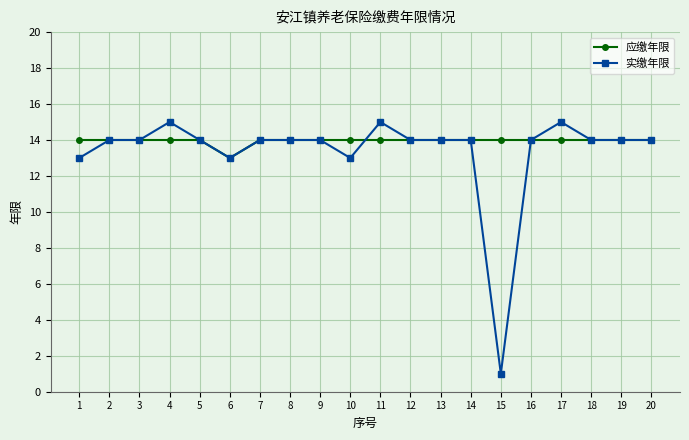

How many data points does each series have?

20